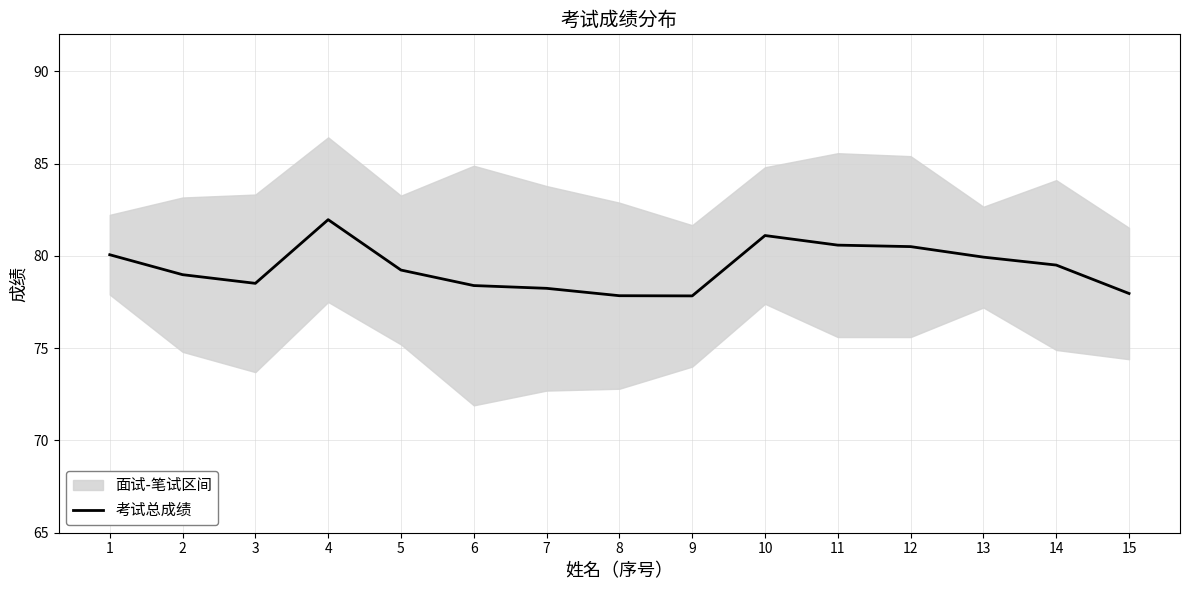

How many categories are shown in the chart?

15